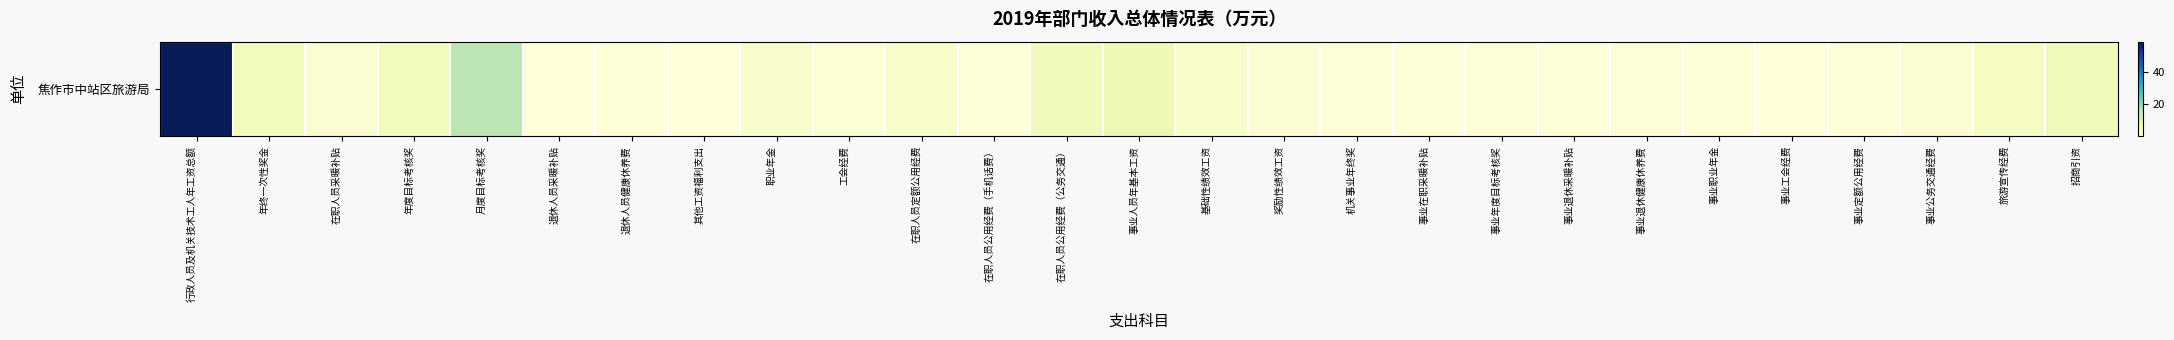

Where is the data nearest to the value 29?

月度目标考核奖